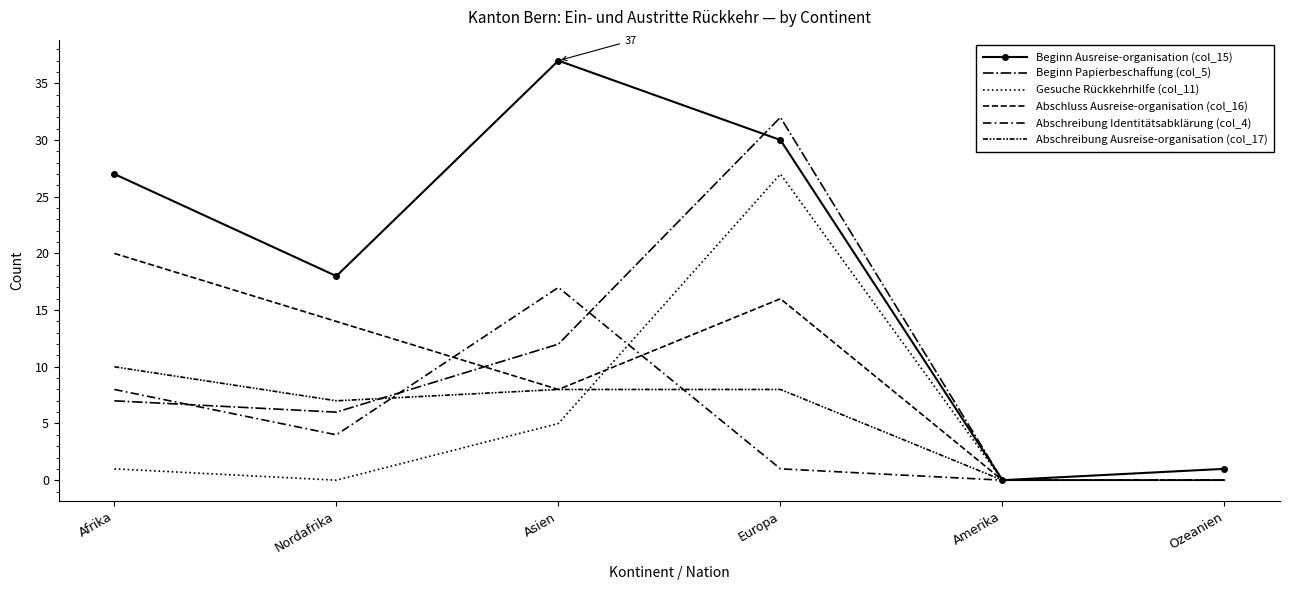

What is the spread (max minus min) of values at Nordafrika?

18